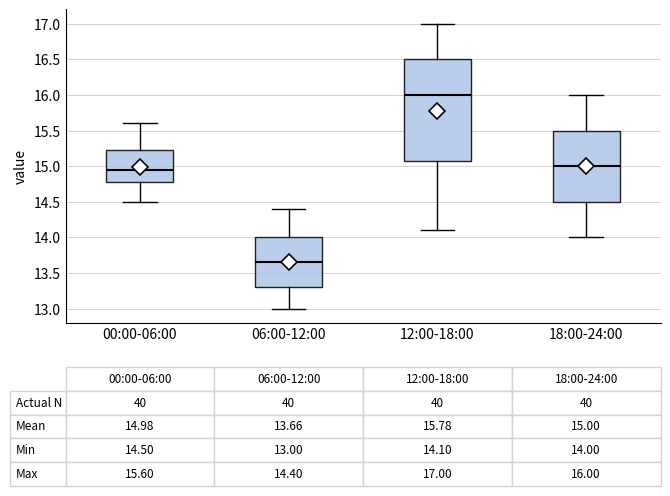

Which box is the tallest, from its lower edge to its upper edge?

12:00-18:00